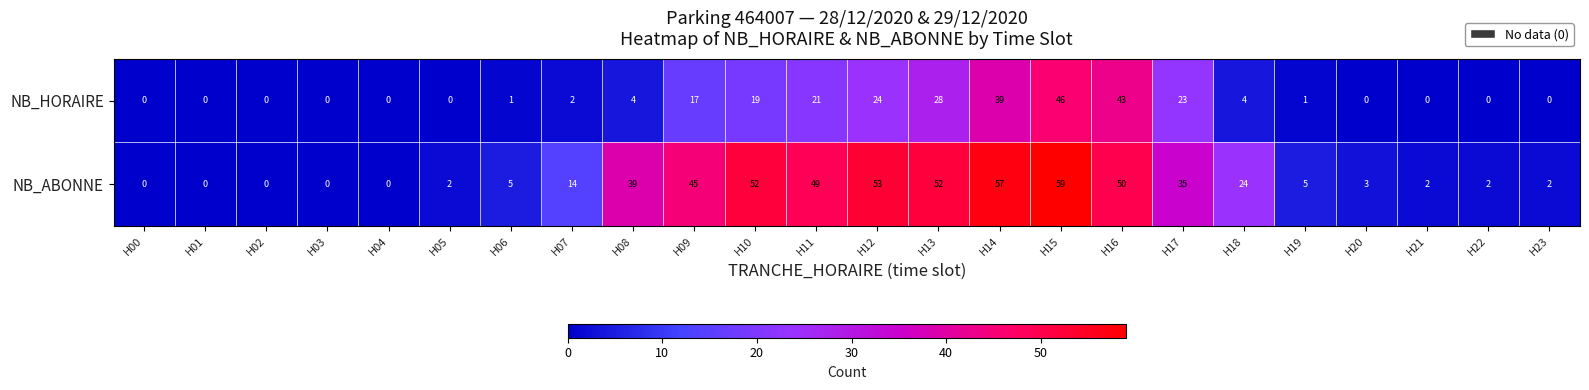

Which series has the widest spread of values?

NB_ABONNE